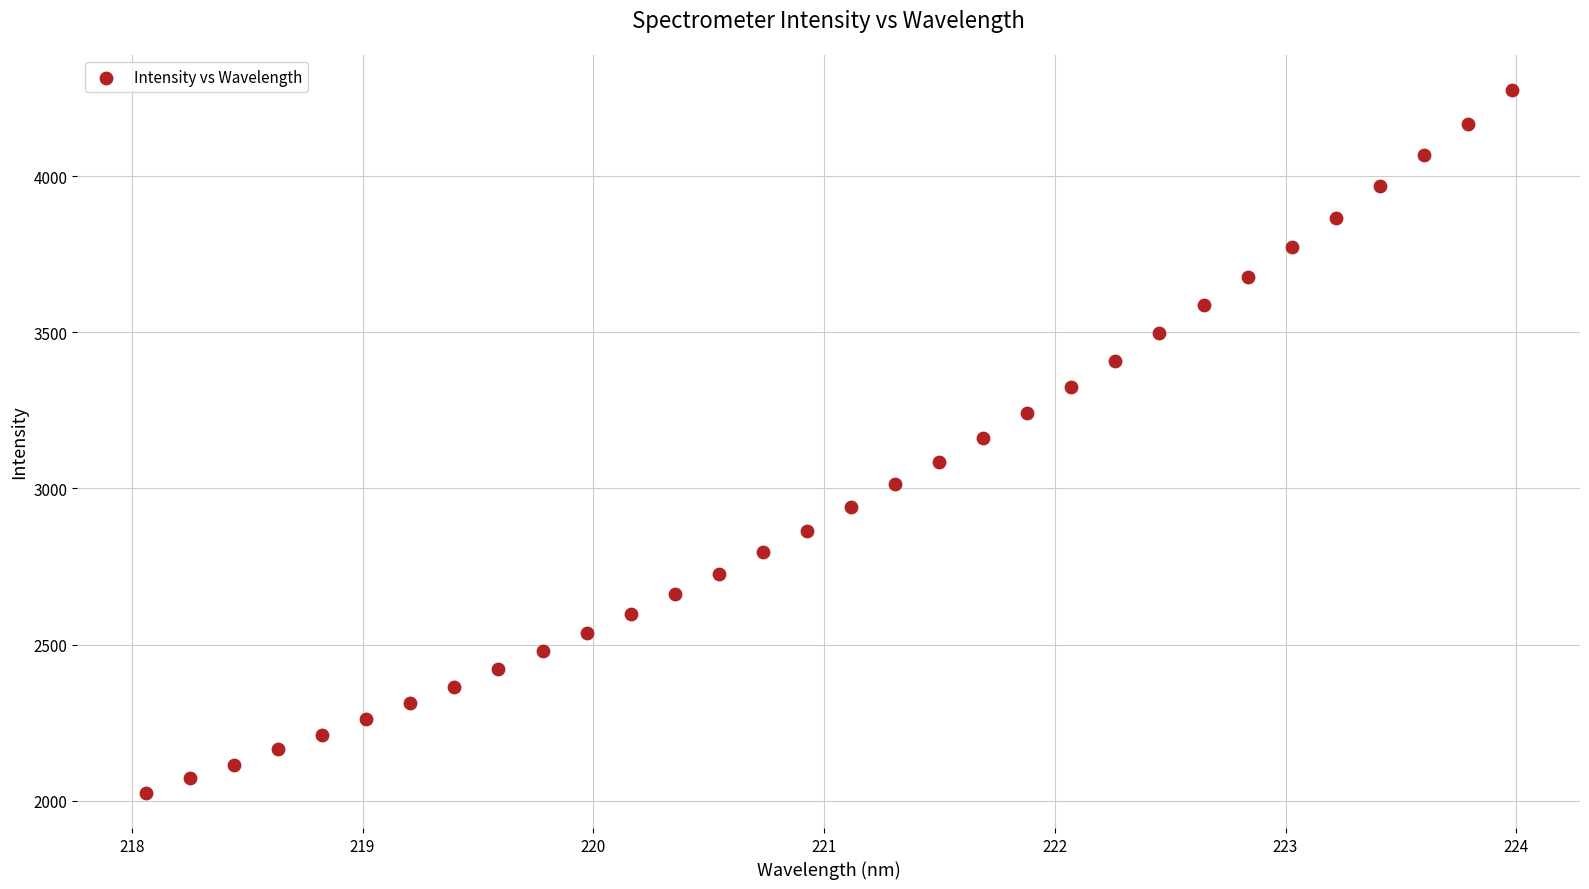

What is the range of Y values (max minus min)?

2251.4